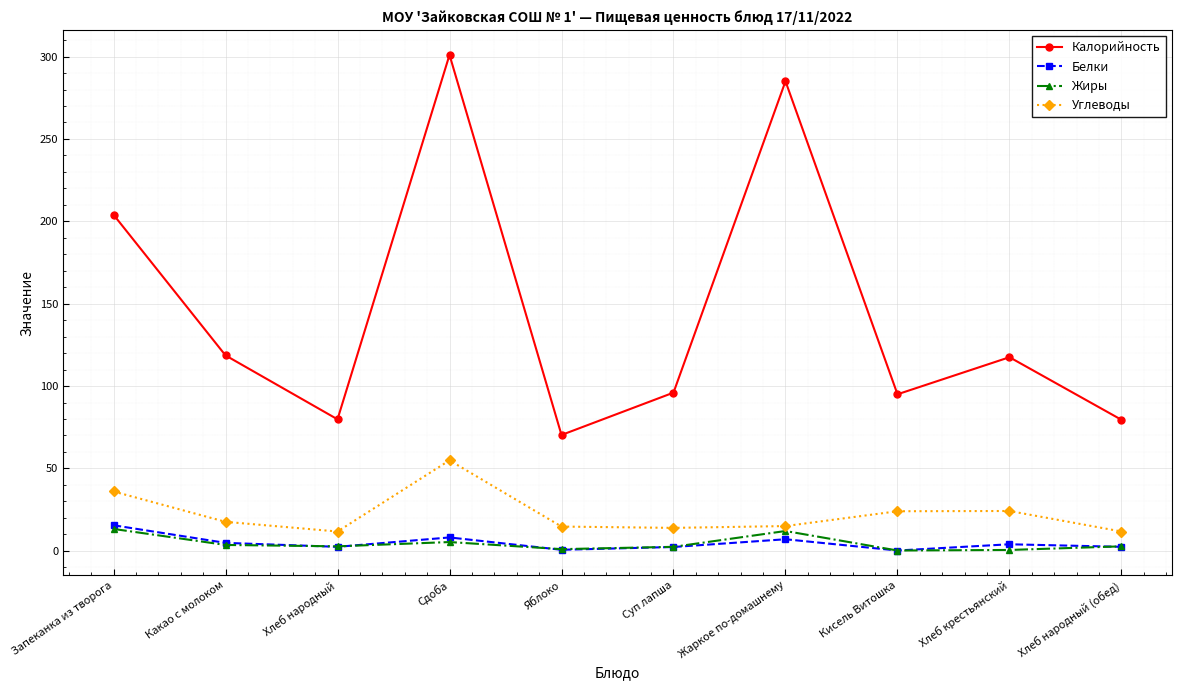

At how many categories does at least one series exceed 52?

10